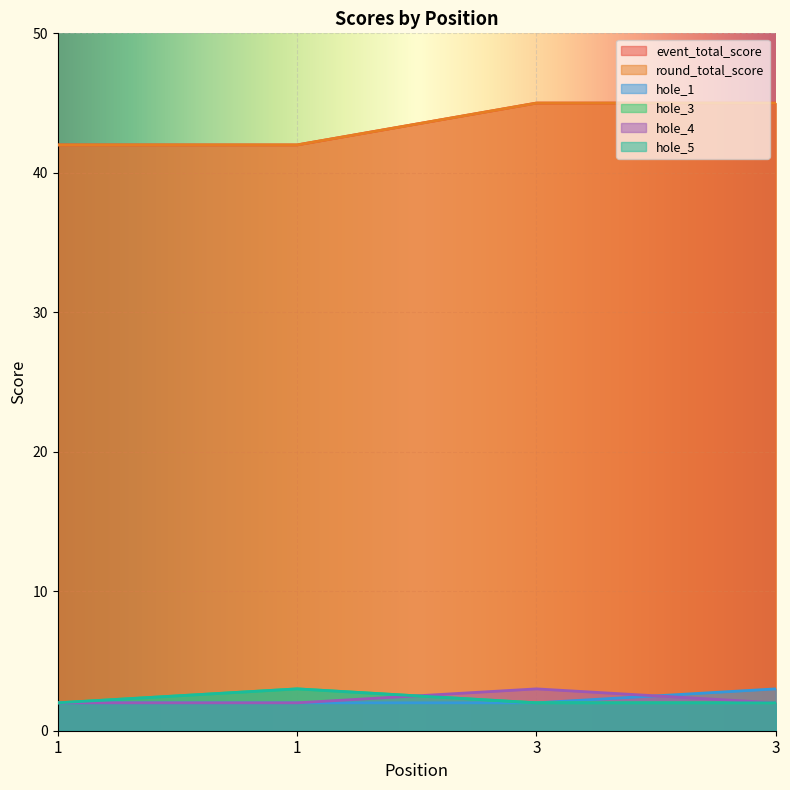

The value of event_total_score at 3 is 45. True or false?

True